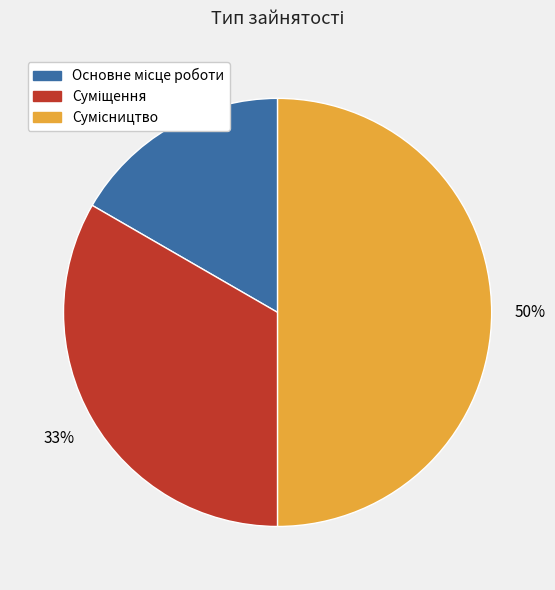

To the nearest percent, what is the difference between the largest and smallest slice percentages?

33%